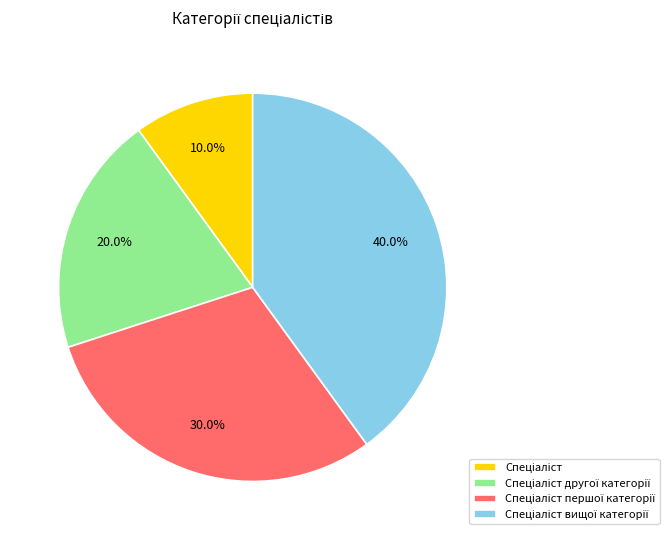

Does any single category account for the majority?

No